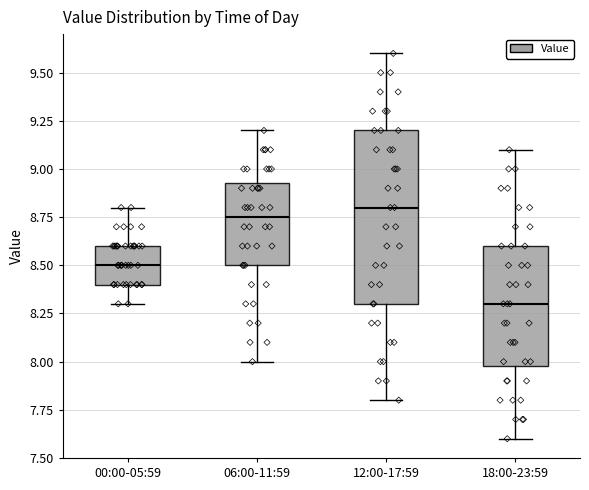

Which box has the lowest median line?

18:00-23:59